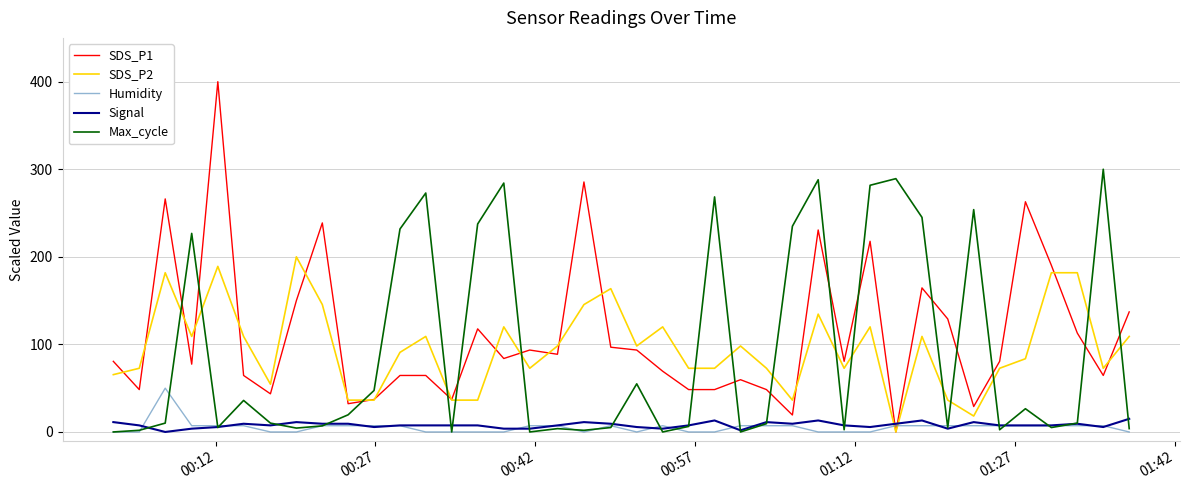

What is the highest value of the SDS_P2 series?

200.0